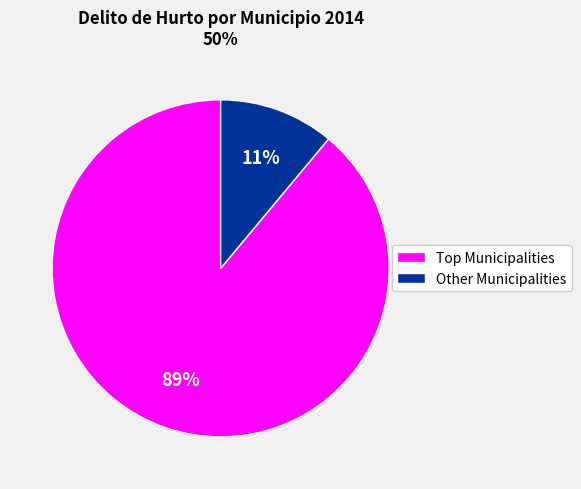

Is there any slice that represents more than half of the pie?

Yes